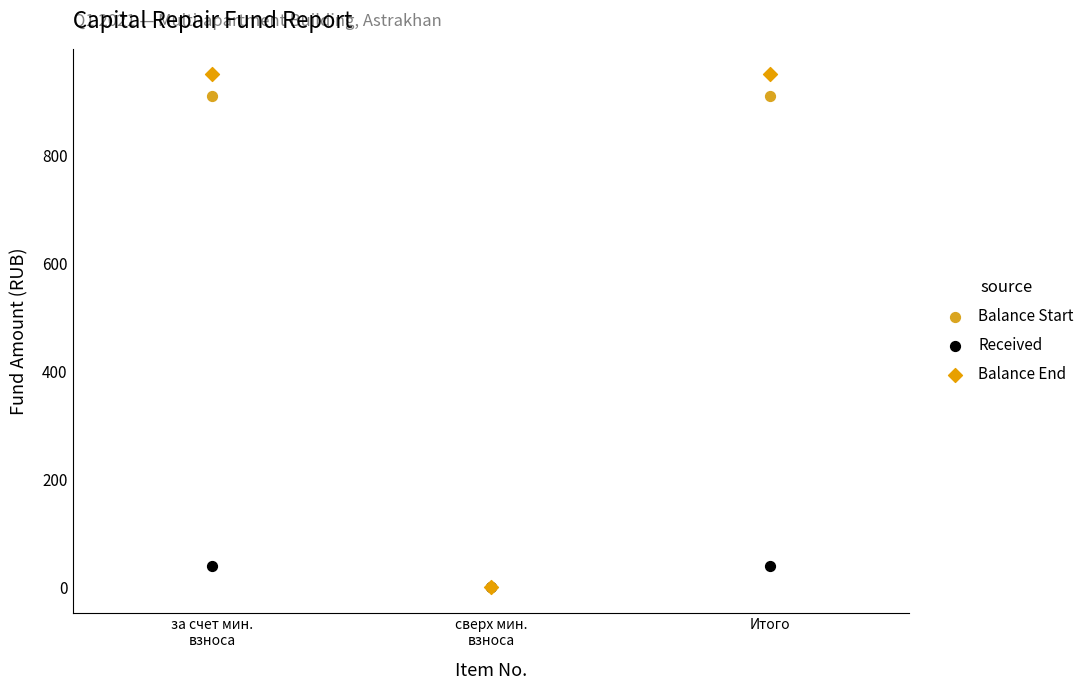

Which series reaches the maximum Y coordinate?

Balance End